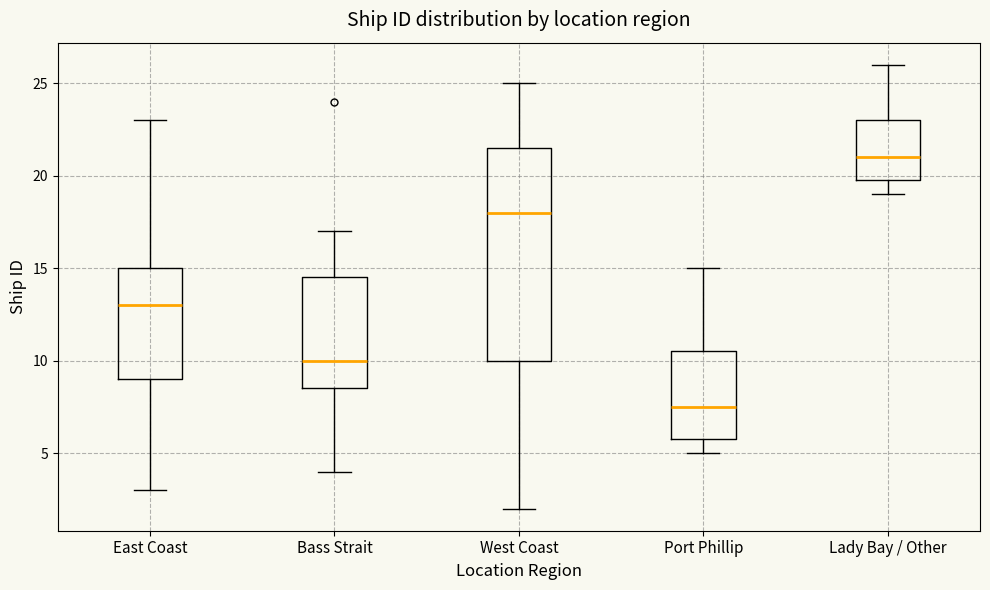

Which box's median line is the highest?

Lady Bay / Other